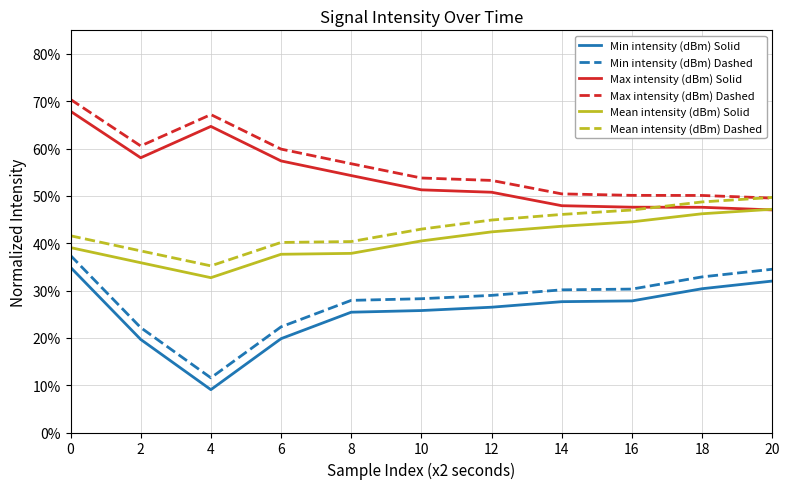

What is the approximate value of Max intensity (dBm) Solid at 6?

57.4